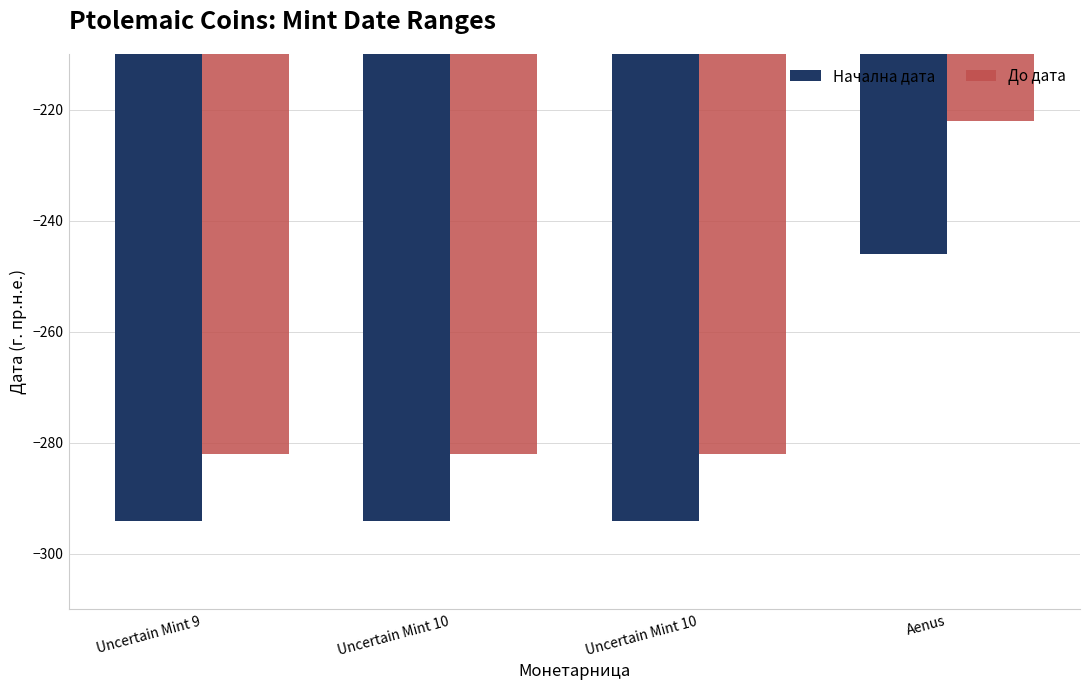

What is the spread (max minus min) of values at Uncertain Mint 10?

12